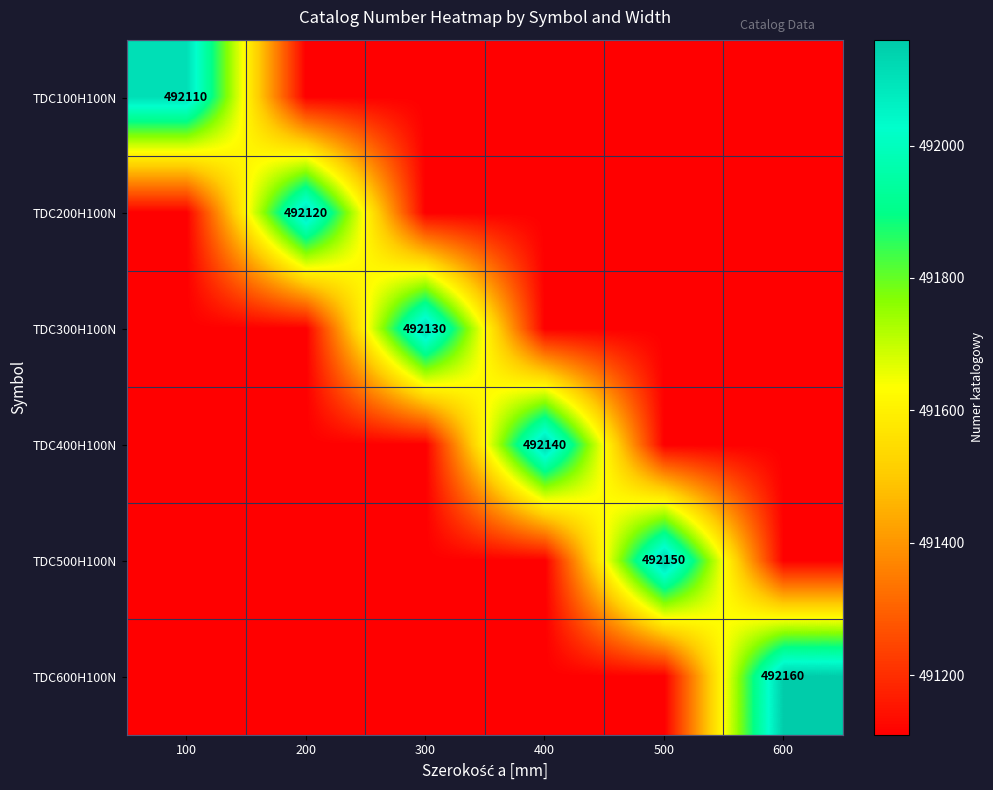

The TDC200H100N series shows 492120 at 200. True or false?

True